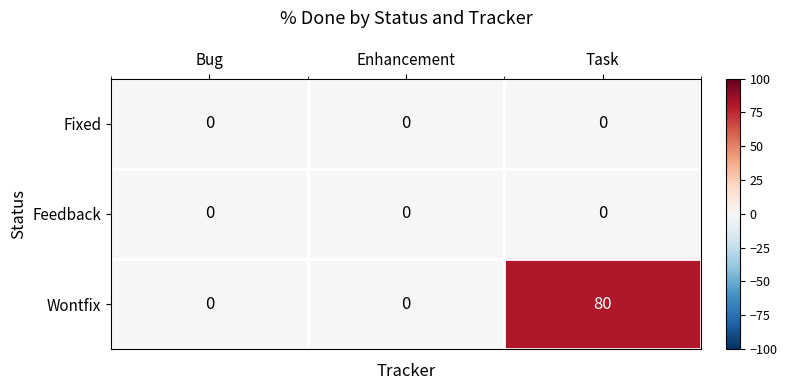

How many data points does each series have?

3